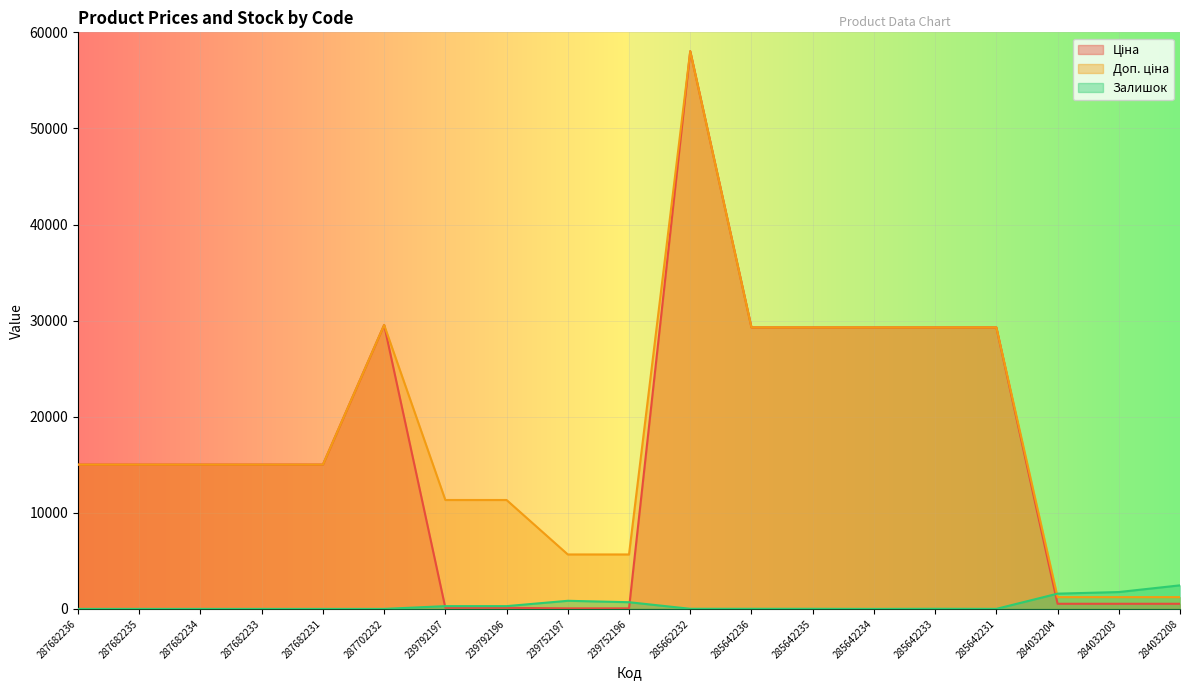

List the labels in order of Залишок value, largest first.

284032208, 284032203, 284032204, 239752197, 239752196, 239792196, 239792197, 285642233, 285662232, 285642236, 285642235, 285642231, 287682236, 287682235, 287682234, 287682233, 287682231, 287702232, 285642234